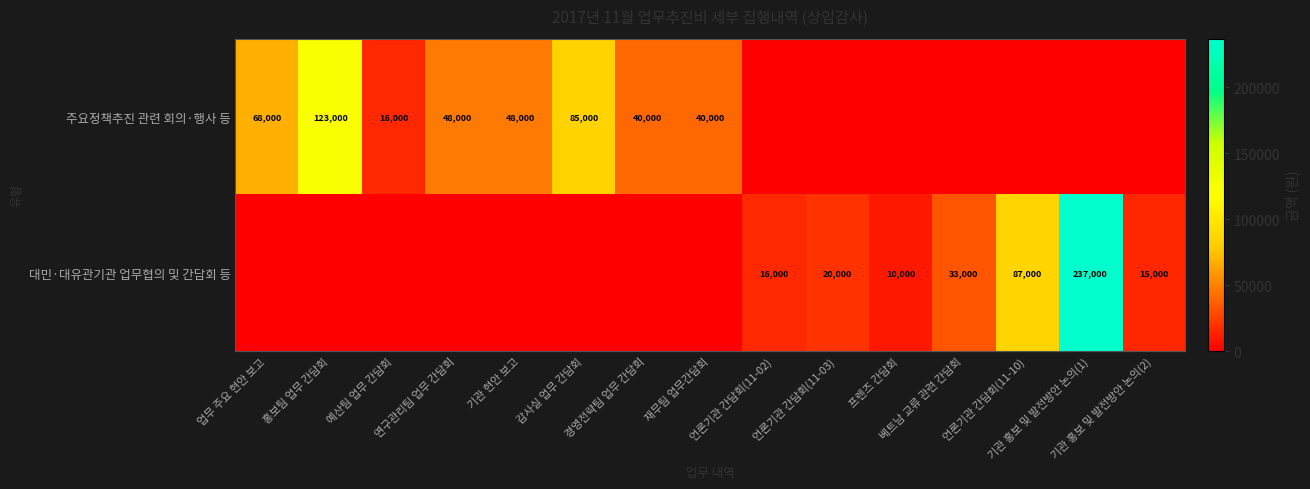

At how many categories does at least one series exceed 183337?

1